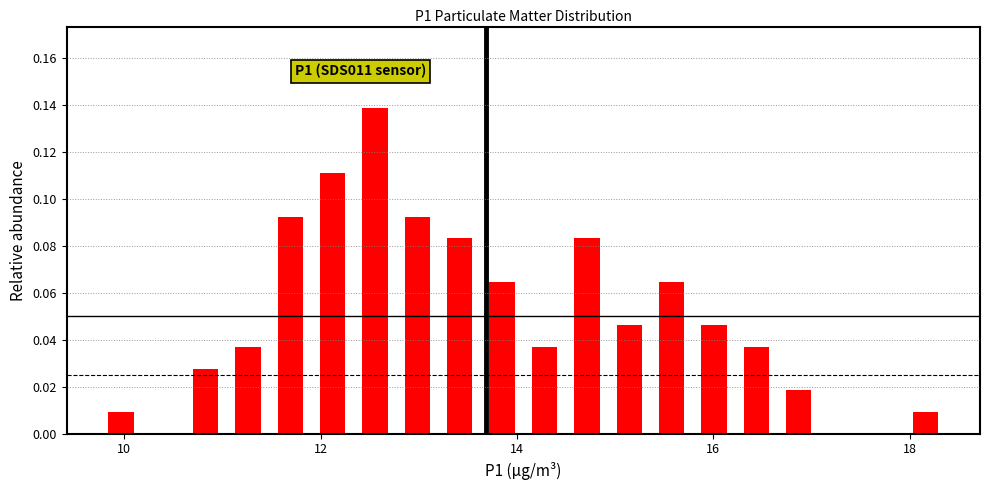

Read against the x-axis, roughly where is the centre of the tallest bar?

12.6